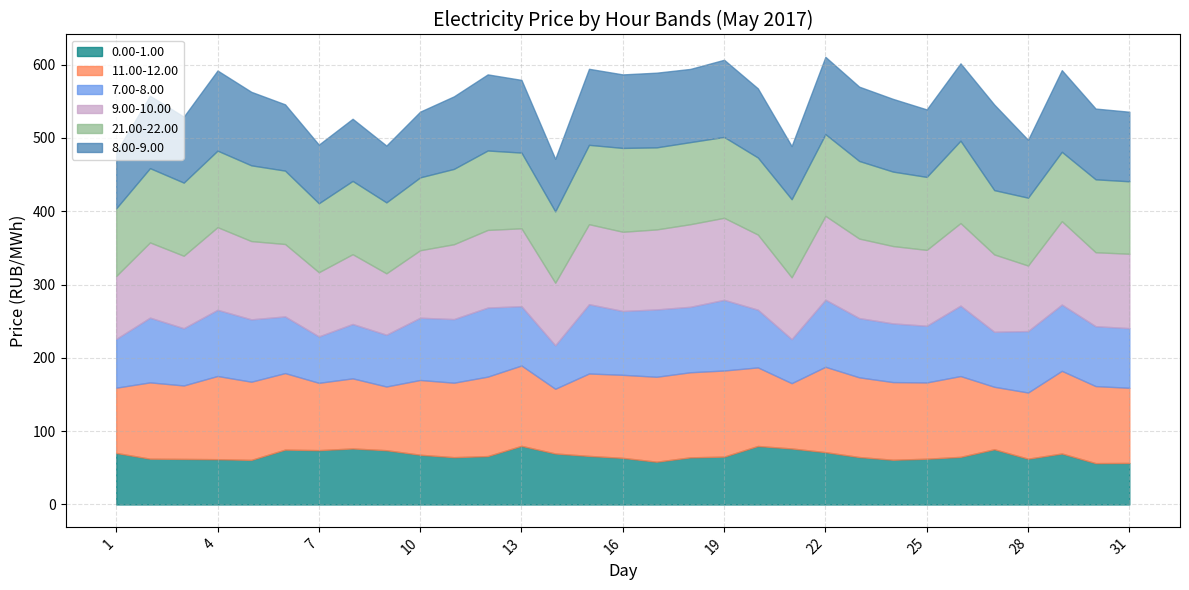

What is the sum of all 7.00-8.00 values?

2536.5